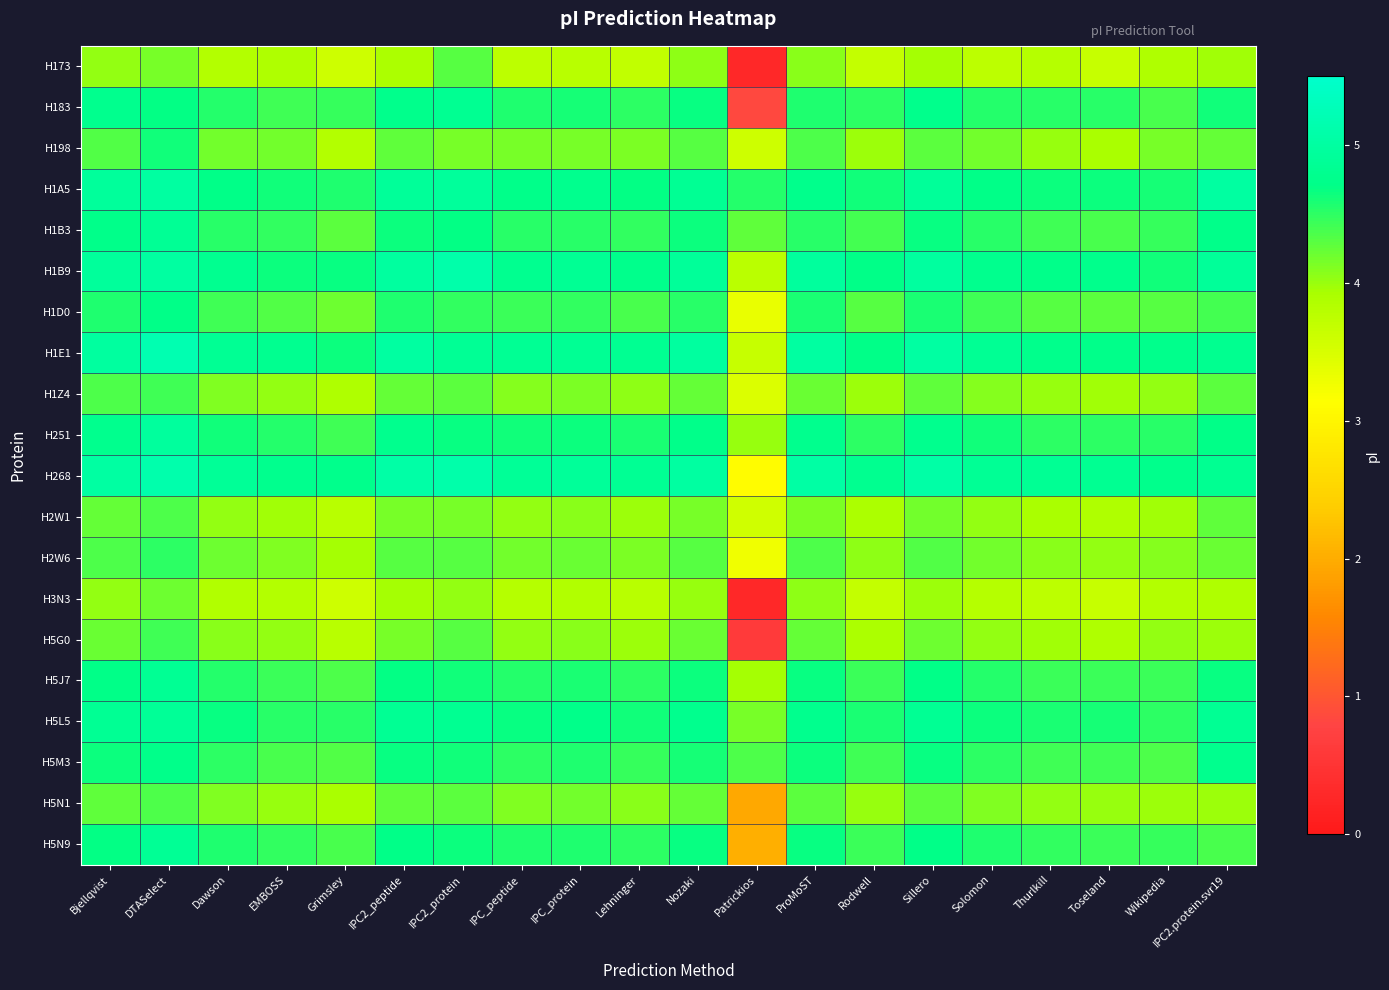

Reading right to left, what are all the values shown in this chart?

H173: IPC2.protein.svr19=4.0	Wikipedia=3.9	Toseland=3.7	Thurlkill=3.8	Solomon=3.7	Sillero=3.9	Rodwell=3.7	ProMoST=4.1	Patrickios=0.3	Nozaki=4.0	Lehninger=3.7	IPC_protein=3.8	IPC_peptide=3.7	IPC2_protein=4.3	IPC2_peptide=3.9	Grimsley=3.6	EMBOSS=3.9	Dawson=3.8	DTASelect=4.2	Bjellqvist=4.0
H183: IPC2.protein.svr19=4.6	Wikipedia=4.4	Toseland=4.5	Thurlkill=4.5	Solomon=4.5	Sillero=4.7	Rodwell=4.5	ProMoST=4.6	Patrickios=0.8	Nozaki=4.7	Lehninger=4.5	IPC_protein=4.6	IPC_peptide=4.6	IPC2_protein=4.8	IPC2_peptide=4.7	Grimsley=4.5	EMBOSS=4.4	Dawson=4.5	DTASelect=4.7	Bjellqvist=4.8
H198: IPC2.protein.svr19=4.2	Wikipedia=4.2	Toseland=3.9	Thurlkill=4.0	Solomon=4.2	Sillero=4.3	Rodwell=4.0	ProMoST=4.4	Patrickios=3.6	Nozaki=4.3	Lehninger=4.1	IPC_protein=4.2	IPC_peptide=4.2	IPC2_protein=4.2	IPC2_peptide=4.3	Grimsley=3.8	EMBOSS=4.2	Dawson=4.2	DTASelect=4.6	Bjellqvist=4.3
H1A5: IPC2.protein.svr19=5.0	Wikipedia=4.6	Toseland=4.6	Thurlkill=4.6	Solomon=4.7	Sillero=4.9	Rodwell=4.6	ProMoST=4.8	Patrickios=4.5	Nozaki=4.9	Lehninger=4.7	IPC_protein=4.8	IPC_peptide=4.7	IPC2_protein=4.9	IPC2_peptide=4.9	Grimsley=4.6	EMBOSS=4.6	Dawson=4.7	DTASelect=5.0	Bjellqvist=4.9
H1B3: IPC2.protein.svr19=4.7	Wikipedia=4.5	Toseland=4.4	Thurlkill=4.4	Solomon=4.5	Sillero=4.7	Rodwell=4.4	ProMoST=4.5	Patrickios=4.3	Nozaki=4.6	Lehninger=4.5	IPC_protein=4.5	IPC_peptide=4.5	IPC2_protein=4.7	IPC2_peptide=4.7	Grimsley=4.3	EMBOSS=4.5	Dawson=4.5	DTASelect=4.9	Bjellqvist=4.7
H1B9: IPC2.protein.svr19=4.9	Wikipedia=4.6	Toseland=4.7	Thurlkill=4.7	Solomon=4.8	Sillero=5.0	Rodwell=4.7	ProMoST=5.0	Patrickios=3.8	Nozaki=4.9	Lehninger=4.7	IPC_protein=4.9	IPC_peptide=4.8	IPC2_protein=5.1	IPC2_peptide=5.0	Grimsley=4.7	EMBOSS=4.7	Dawson=4.8	DTASelect=5.0	Bjellqvist=4.9
H1D0: IPC2.protein.svr19=4.4	Wikipedia=4.3	Toseland=4.3	Thurlkill=4.3	Solomon=4.4	Sillero=4.6	Rodwell=4.3	ProMoST=4.6	Patrickios=3.3	Nozaki=4.5	Lehninger=4.4	IPC_protein=4.5	IPC_peptide=4.4	IPC2_protein=4.5	IPC2_peptide=4.6	Grimsley=4.2	EMBOSS=4.3	Dawson=4.4	DTASelect=4.7	Bjellqvist=4.6
H1E1: IPC2.protein.svr19=4.8	Wikipedia=4.8	Toseland=4.7	Thurlkill=4.7	Solomon=4.9	Sillero=5.0	Rodwell=4.7	ProMoST=5.0	Patrickios=3.7	Nozaki=5.0	Lehninger=4.8	IPC_protein=4.8	IPC_peptide=4.9	IPC2_protein=4.9	IPC2_peptide=5.0	Grimsley=4.6	EMBOSS=4.8	Dawson=4.9	DTASelect=5.2	Bjellqvist=5.0
H1Z4: IPC2.protein.svr19=4.3	Wikipedia=4.0	Toseland=4.0	Thurlkill=4.0	Solomon=4.1	Sillero=4.3	Rodwell=4.0	ProMoST=4.2	Patrickios=3.5	Nozaki=4.2	Lehninger=4.0	IPC_protein=4.1	IPC_peptide=4.1	IPC2_protein=4.3	IPC2_peptide=4.2	Grimsley=3.9	EMBOSS=4.0	Dawson=4.1	DTASelect=4.4	Bjellqvist=4.4
H251: IPC2.protein.svr19=4.7	Wikipedia=4.5	Toseland=4.5	Thurlkill=4.5	Solomon=4.6	Sillero=4.8	Rodwell=4.5	ProMoST=4.8	Patrickios=4.0	Nozaki=4.7	Lehninger=4.6	IPC_protein=4.7	IPC_peptide=4.6	IPC2_protein=4.7	IPC2_peptide=4.8	Grimsley=4.4	EMBOSS=4.5	Dawson=4.6	DTASelect=5.0	Bjellqvist=4.8
H268: IPC2.protein.svr19=4.8	Wikipedia=4.7	Toseland=4.8	Thurlkill=4.8	Solomon=4.9	Sillero=5.1	Rodwell=4.8	ProMoST=5.0	Patrickios=3.1	Nozaki=5.0	Lehninger=4.8	IPC_protein=4.9	IPC_peptide=4.9	IPC2_protein=5.1	IPC2_peptide=5.1	Grimsley=4.7	EMBOSS=4.8	Dawson=4.9	DTASelect=5.1	Bjellqvist=5.0
H2W1: IPC2.protein.svr19=4.3	Wikipedia=4.0	Toseland=3.9	Thurlkill=3.9	Solomon=4.0	Sillero=4.2	Rodwell=3.9	ProMoST=4.1	Patrickios=3.6	Nozaki=4.2	Lehninger=4.0	IPC_protein=4.1	IPC_peptide=4.0	IPC2_protein=4.2	IPC2_peptide=4.2	Grimsley=3.8	EMBOSS=4.0	Dawson=4.0	DTASelect=4.3	Bjellqvist=4.3
H2W6: IPC2.protein.svr19=4.2	Wikipedia=4.1	Toseland=4.0	Thurlkill=4.1	Solomon=4.2	Sillero=4.3	Rodwell=4.0	ProMoST=4.4	Patrickios=3.3	Nozaki=4.3	Lehninger=4.1	IPC_protein=4.2	IPC_peptide=4.2	IPC2_protein=4.3	IPC2_peptide=4.3	Grimsley=3.9	EMBOSS=4.1	Dawson=4.2	DTASelect=4.5	Bjellqvist=4.3
H3N3: IPC2.protein.svr19=3.9	Wikipedia=3.8	Toseland=3.7	Thurlkill=3.7	Solomon=3.8	Sillero=4.0	Rodwell=3.7	ProMoST=4.0	Patrickios=0.3	Nozaki=4.0	Lehninger=3.8	IPC_protein=3.9	IPC_peptide=3.8	IPC2_protein=4.0	IPC2_peptide=3.9	Grimsley=3.6	EMBOSS=3.8	Dawson=3.9	DTASelect=4.2	Bjellqvist=4.0
H5G0: IPC2.protein.svr19=4.0	Wikipedia=4.0	Toseland=3.9	Thurlkill=4.0	Solomon=4.0	Sillero=4.2	Rodwell=3.9	ProMoST=4.3	Patrickios=0.6	Nozaki=4.2	Lehninger=4.0	IPC_protein=4.1	IPC_peptide=4.0	IPC2_protein=4.3	IPC2_peptide=4.2	Grimsley=3.8	EMBOSS=4.0	Dawson=4.1	DTASelect=4.4	Bjellqvist=4.2
H5J7: IPC2.protein.svr19=4.7	Wikipedia=4.4	Toseland=4.4	Thurlkill=4.4	Solomon=4.5	Sillero=4.7	Rodwell=4.4	ProMoST=4.7	Patrickios=3.9	Nozaki=4.7	Lehninger=4.5	IPC_protein=4.6	IPC_peptide=4.5	IPC2_protein=4.6	IPC2_peptide=4.7	Grimsley=4.3	EMBOSS=4.4	Dawson=4.5	DTASelect=4.8	Bjellqvist=4.7
H5L5: IPC2.protein.svr19=4.9	Wikipedia=4.5	Toseland=4.6	Thurlkill=4.6	Solomon=4.7	Sillero=4.9	Rodwell=4.6	ProMoST=4.8	Patrickios=4.2	Nozaki=4.8	Lehninger=4.6	IPC_protein=4.7	IPC_peptide=4.7	IPC2_protein=4.8	IPC2_peptide=4.8	Grimsley=4.5	EMBOSS=4.5	Dawson=4.7	DTASelect=4.9	Bjellqvist=4.8
H5M3: IPC2.protein.svr19=4.8	Wikipedia=4.4	Toseland=4.4	Thurlkill=4.4	Solomon=4.5	Sillero=4.7	Rodwell=4.4	ProMoST=4.7	Patrickios=4.3	Nozaki=4.6	Lehninger=4.5	IPC_protein=4.6	IPC_peptide=4.5	IPC2_protein=4.6	IPC2_peptide=4.7	Grimsley=4.3	EMBOSS=4.4	Dawson=4.5	DTASelect=4.7	Bjellqvist=4.6
H5N1: IPC2.protein.svr19=4.0	Wikipedia=4.0	Toseland=4.0	Thurlkill=4.0	Solomon=4.1	Sillero=4.3	Rodwell=4.0	ProMoST=4.3	Patrickios=2.0	Nozaki=4.2	Lehninger=4.1	IPC_protein=4.2	IPC_peptide=4.1	IPC2_protein=4.3	IPC2_peptide=4.3	Grimsley=3.9	EMBOSS=4.0	Dawson=4.1	DTASelect=4.4	Bjellqvist=4.3
H5N9: IPC2.protein.svr19=4.4	Wikipedia=4.5	Toseland=4.4	Thurlkill=4.5	Solomon=4.6	Sillero=4.7	Rodwell=4.4	ProMoST=4.7	Patrickios=2.0	Nozaki=4.7	Lehninger=4.5	IPC_protein=4.6	IPC_peptide=4.6	IPC2_protein=4.6	IPC2_peptide=4.7	Grimsley=4.4	EMBOSS=4.5	Dawson=4.6	DTASelect=4.9	Bjellqvist=4.7